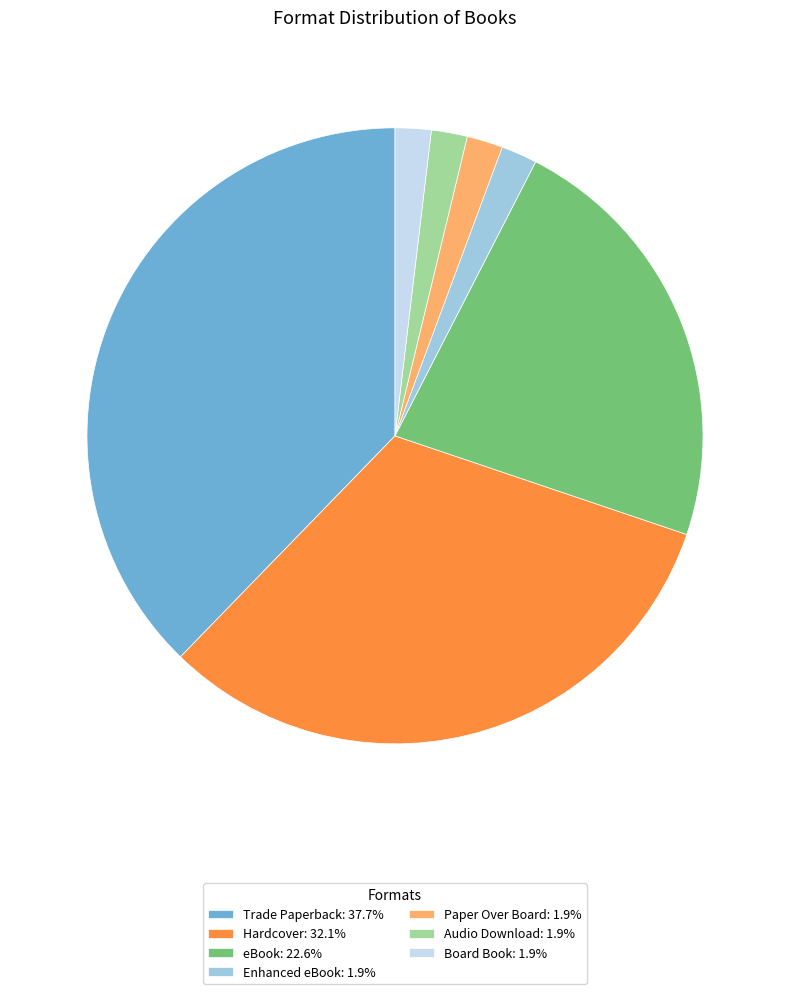

Is there a majority slice in this chart?

No